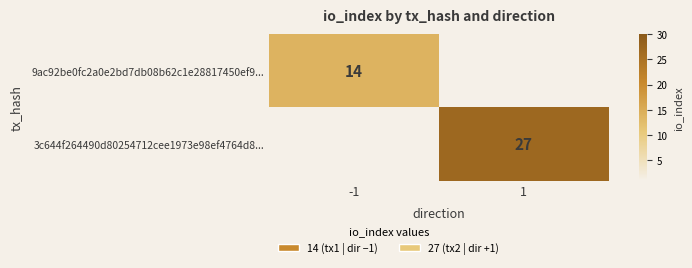

True or false: 9ac92be0fc2a0e2bd7db08b62c1e28817450ef9... has a value of 7 at -1.

False